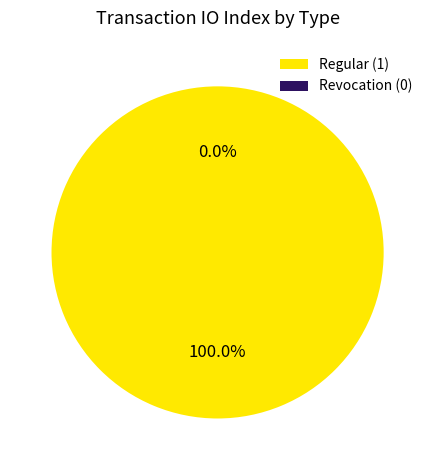

What is the change in value from Regular to Revocation?

-1